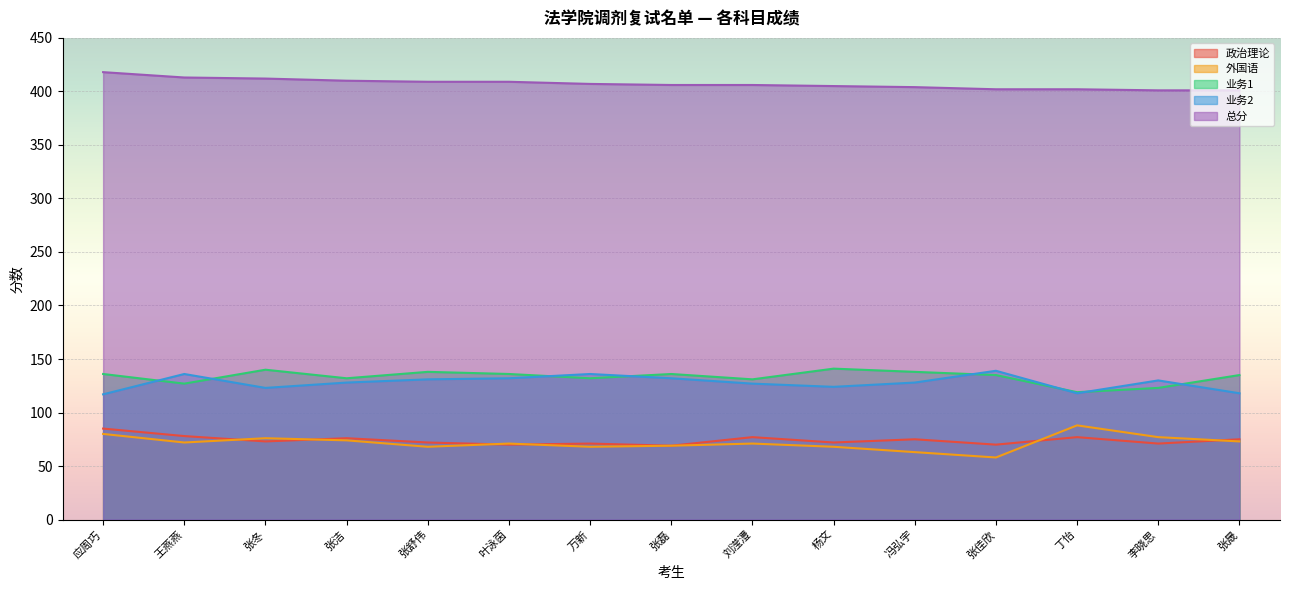

True or false: 业务1 and 外国语 cross at least once.

False